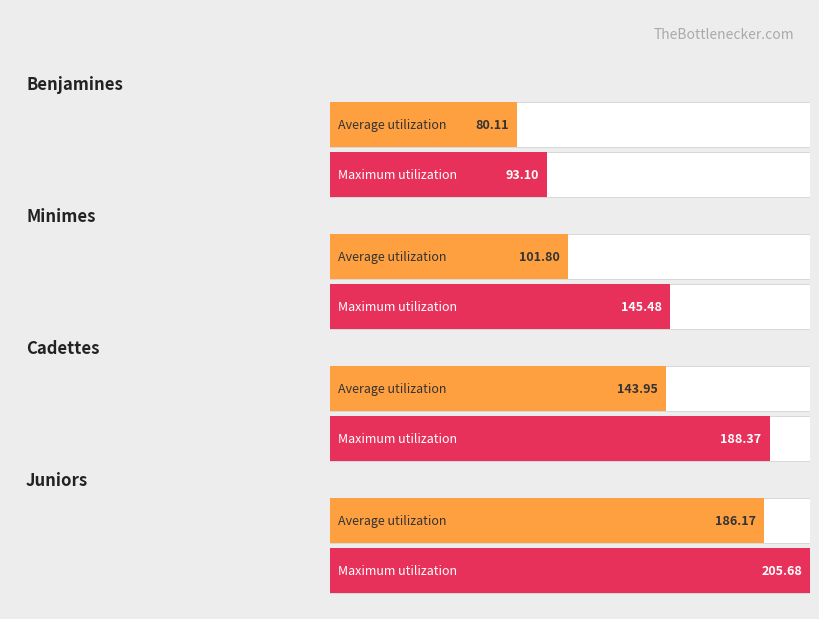

Which series has the largest total across all categories?

Maximum utilization